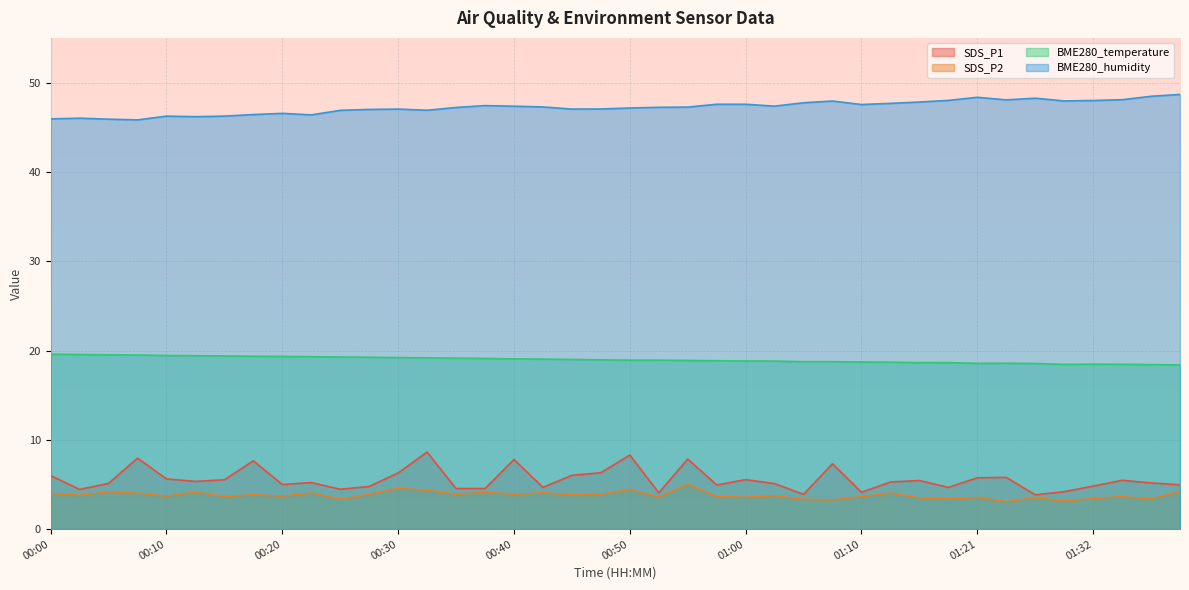

List the labels in order of BME280_humidity value, largest first.

01:39, 01:37, 01:21, 01:27, 01:34, 01:24, 01:18, 01:32, 01:29, 01:08, 01:15, 01:05, 01:13, 00:58, 01:00, 01:10, 00:38, 01:03, 00:40, 00:43, 00:55, 00:53, 00:35, 00:50, 00:48, 00:30, 00:45, 00:28, 00:33, 00:25, 00:20, 00:18, 00:23, 00:10, 00:15, 00:13, 00:03, 00:00, 00:05, 00:08